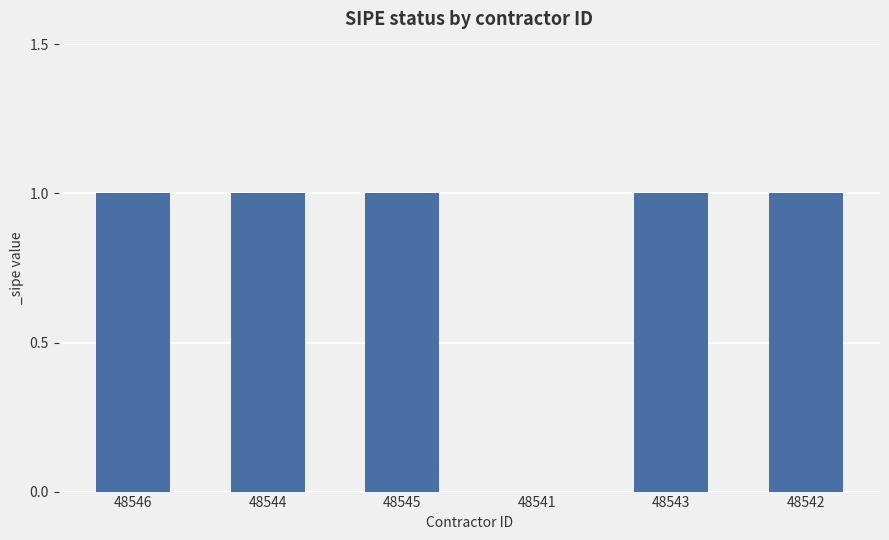

Approximately how many times larger is the value at 48544 compared to 48546?

1.0